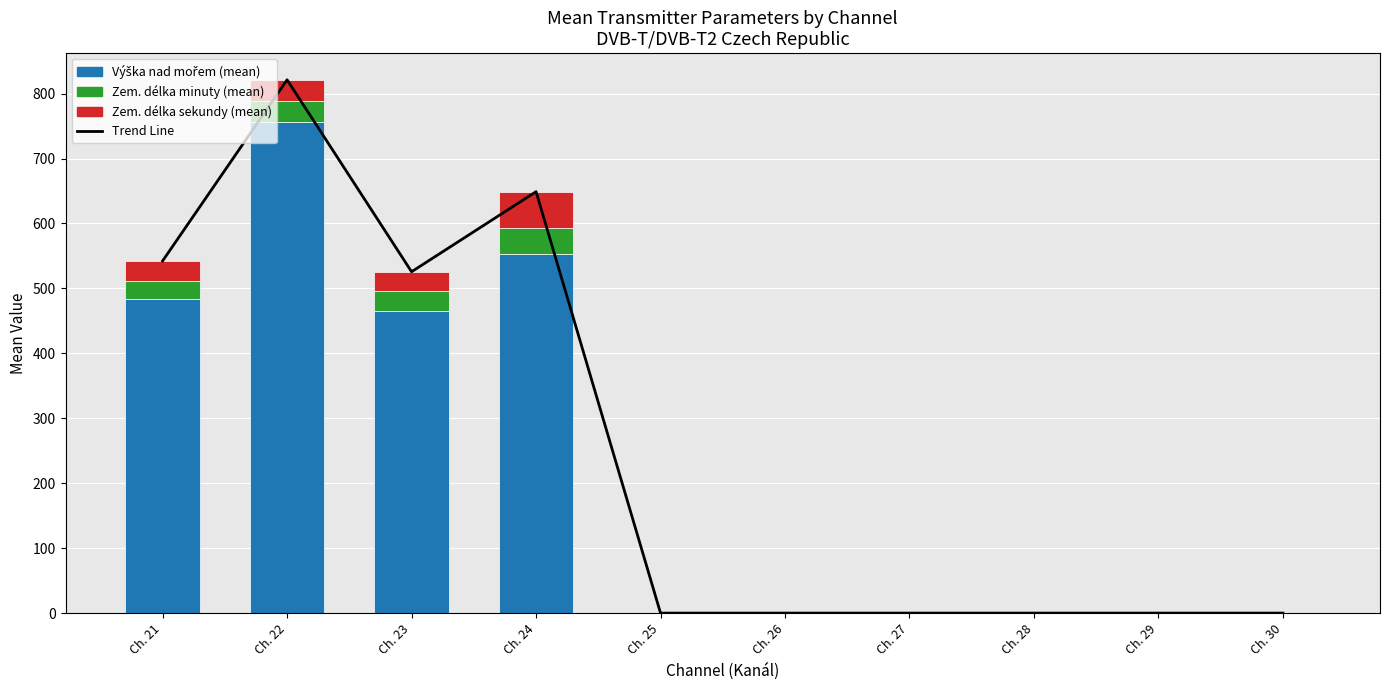

Reading left to right, transcribe all the data shown in this chart.

Trend Line: Ch. 21=542.4	Ch. 22=821.3	Ch. 23=525.7	Ch. 24=649.0	Ch. 25=0.0	Ch. 26=0.0	Ch. 27=0.0	Ch. 28=0.0	Ch. 29=0.0	Ch. 30=0.0
Výška nad mořem (mean): Ch. 21=483.4	Ch. 22=756.6	Ch. 23=464.9	Ch. 24=553.0	Ch. 25=0.0	Ch. 26=0.0	Ch. 27=0.0	Ch. 28=0.0	Ch. 29=0.0	Ch. 30=0.0
Zem. délka minuty (mean): Ch. 21=27.5	Ch. 22=32.5	Ch. 23=31.1	Ch. 24=40.0	Ch. 25=0.0	Ch. 26=0.0	Ch. 27=0.0	Ch. 28=0.0	Ch. 29=0.0	Ch. 30=0.0
Zem. délka sekundy (mean): Ch. 21=31.5	Ch. 22=32.2	Ch. 23=29.7	Ch. 24=56.0	Ch. 25=0.0	Ch. 26=0.0	Ch. 27=0.0	Ch. 28=0.0	Ch. 29=0.0	Ch. 30=0.0